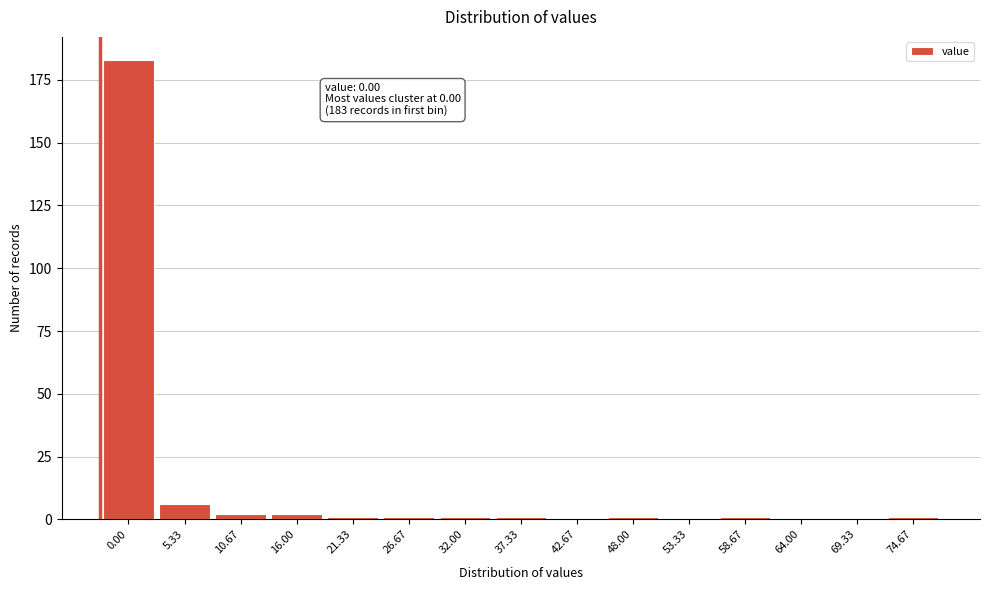

Reading right to left, transcribe all the data shown in this chart.

74.67=1	69.33=0	64.00=0	58.67=1	53.33=0	48.00=1	42.67=0	37.33=1	32.00=1	26.67=1	21.33=1	16.00=2	10.67=2	5.33=6	0.00=183